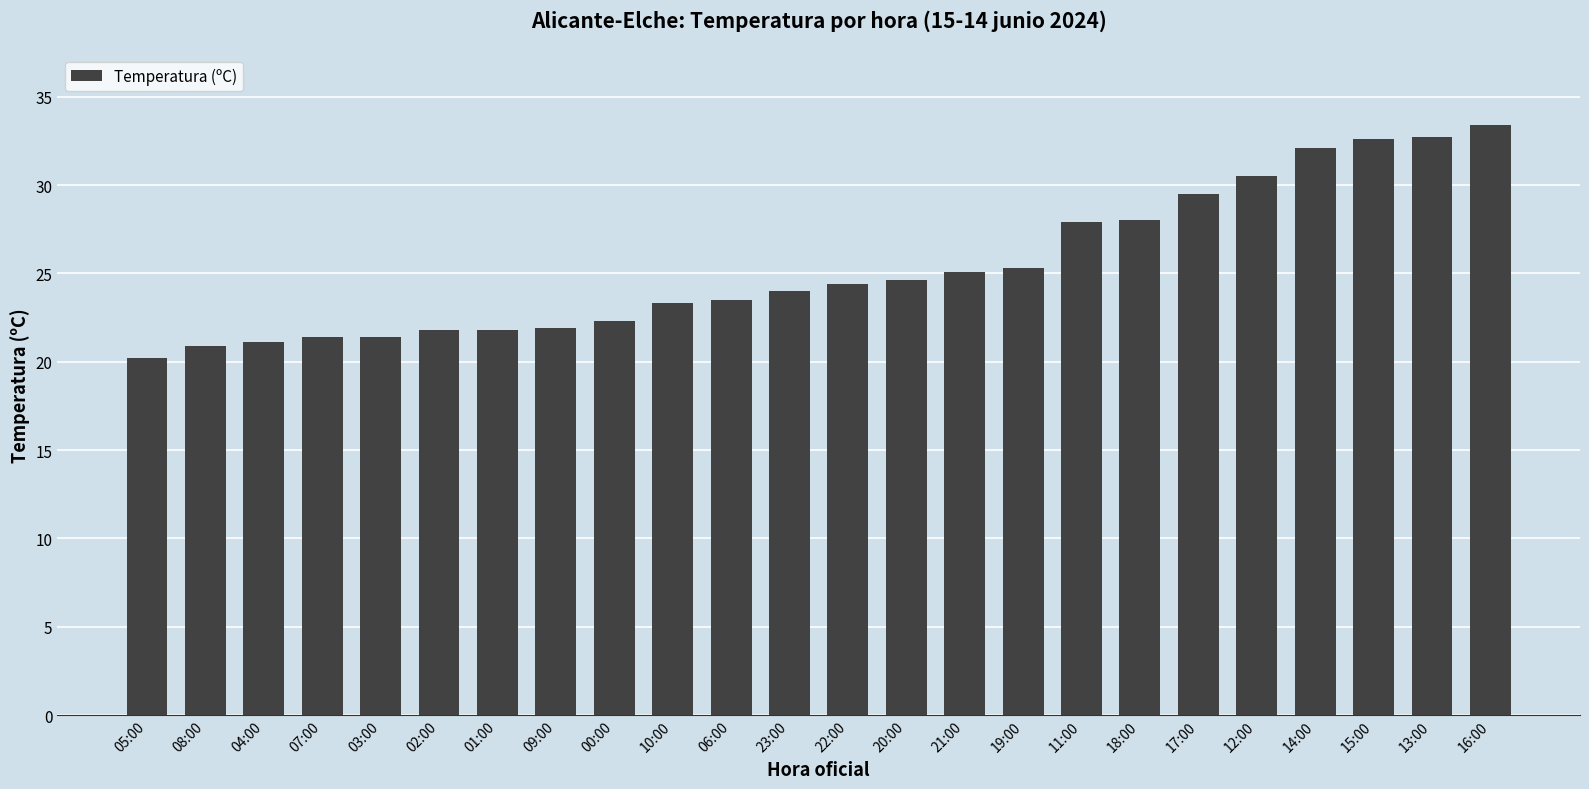

What is the minimum value shown in the chart?

20.2